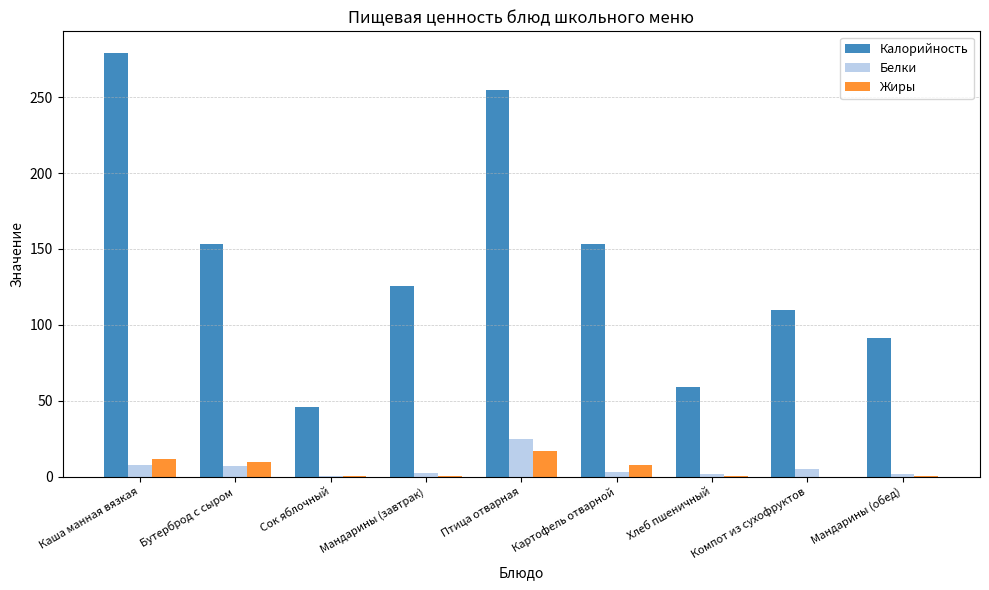

The Жиры series shows -11.3 at Компот из сухофруктов. True or false?

False